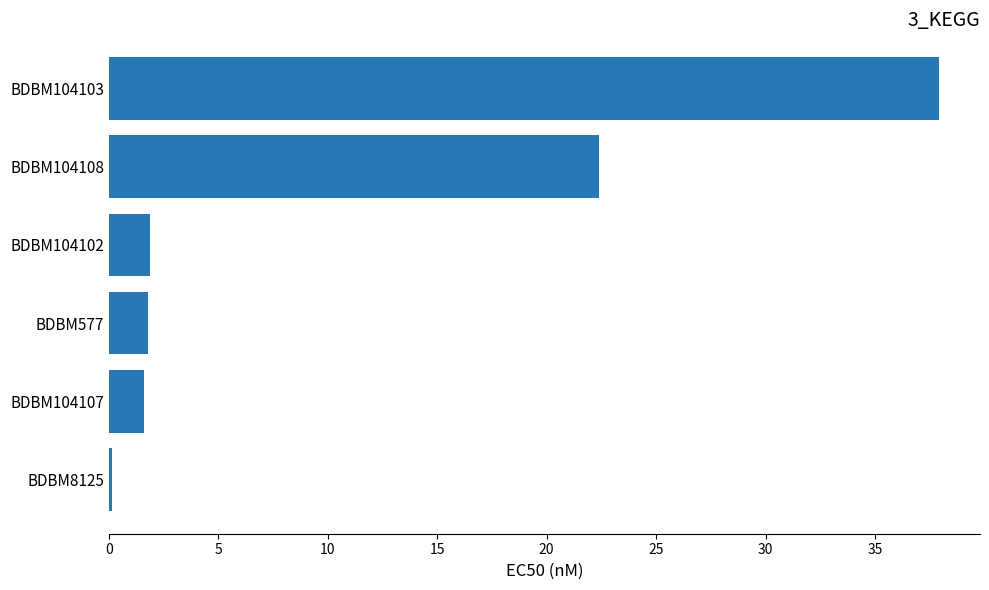

What is the ratio of the value at BDBM104108 to the value at BDBM104102?

11.8